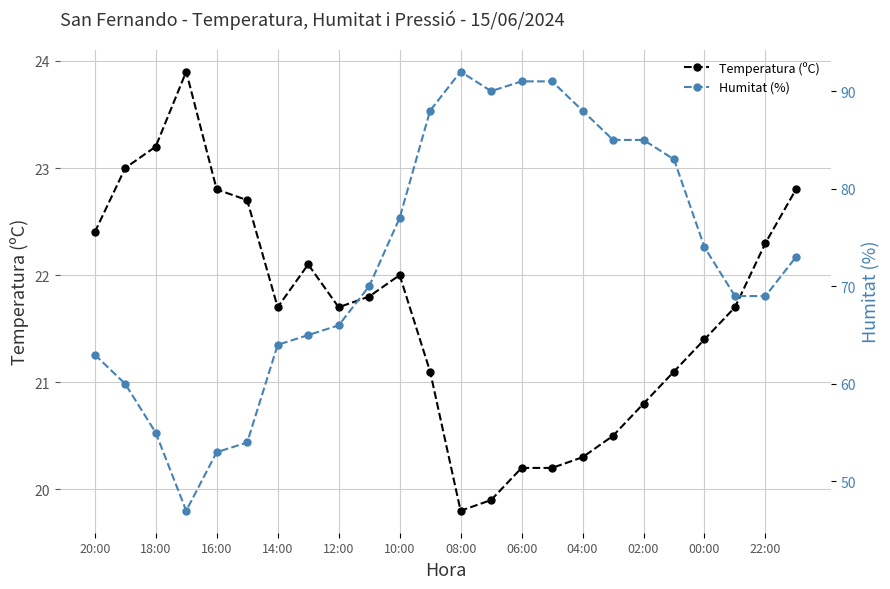

Which series has the largest total across all categories?

Humitat (%)